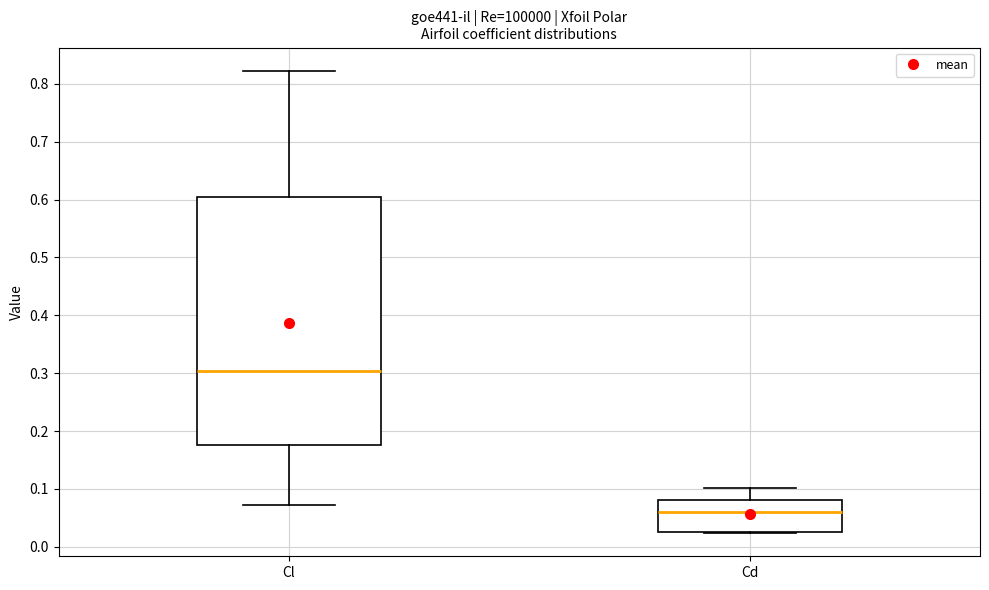

Where does the median line of the box for Cl sit on the y-axis? The values are not printed on the chart, so give them approximately, as read against the axis.

0.30